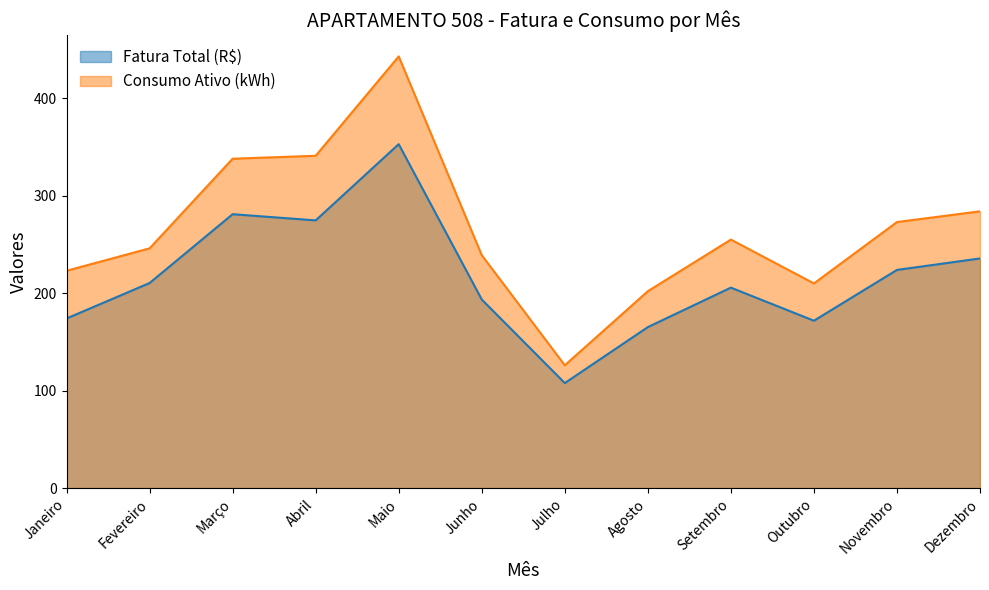

Reading left to right, what are all the values shown in this chart?

Fatura Total (R$): 174.0	210.4	281.1	274.7	352.9	193.5	107.7	165.2	205.7	171.7	223.9	235.6
Consumo Ativo (kWh): 223.0	246.0	338.0	341.0	443.0	239.0	126.0	202.0	255.0	210.0	273.0	284.0